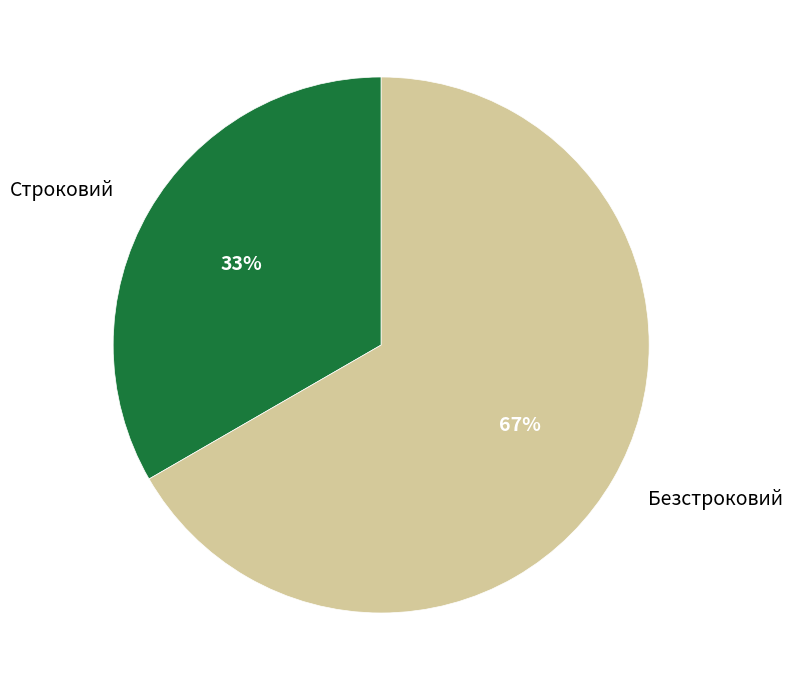

Combined, do Безстроковий and Строковий account for over 50%?

Yes